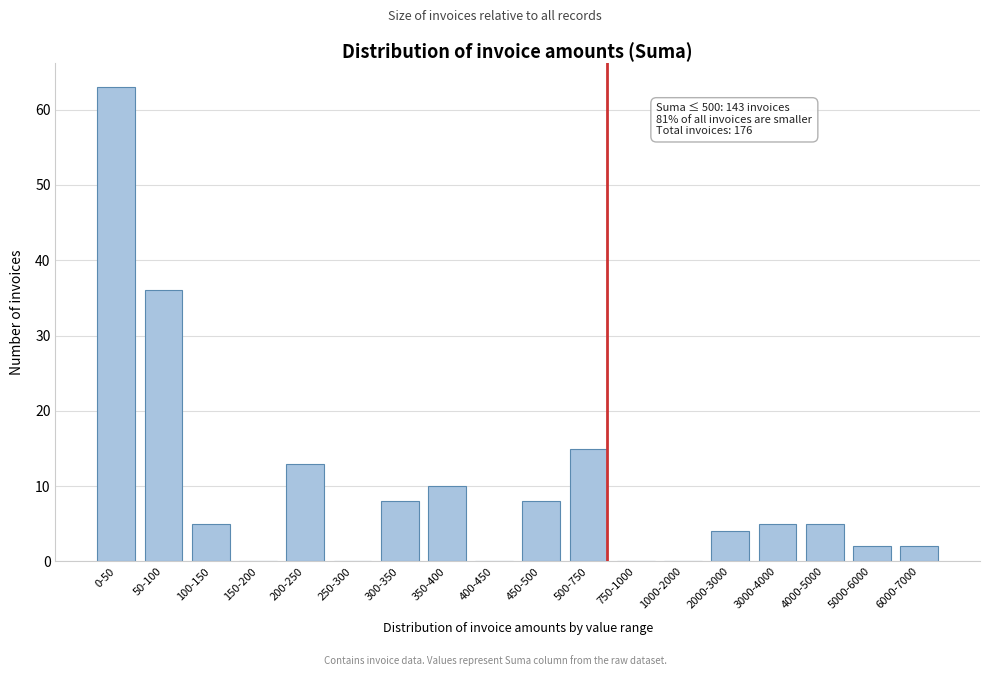

Reading left to right, extract all data points from this chart.

0-50=63	50-100=36	100-150=5	150-200=0	200-250=13	250-300=0	300-350=8	350-400=10	400-450=0	450-500=8	500-750=15	750-1000=0	1000-2000=0	2000-3000=4	3000-4000=5	4000-5000=5	5000-6000=2	6000-7000=2